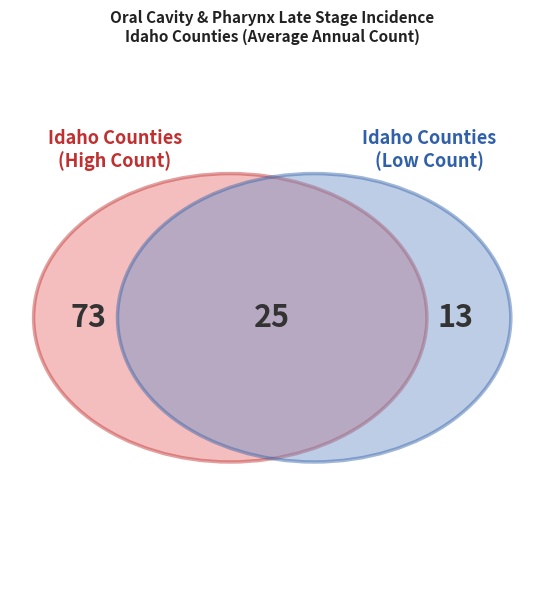

Does Bonneville County account for over 50% of the chart?

No